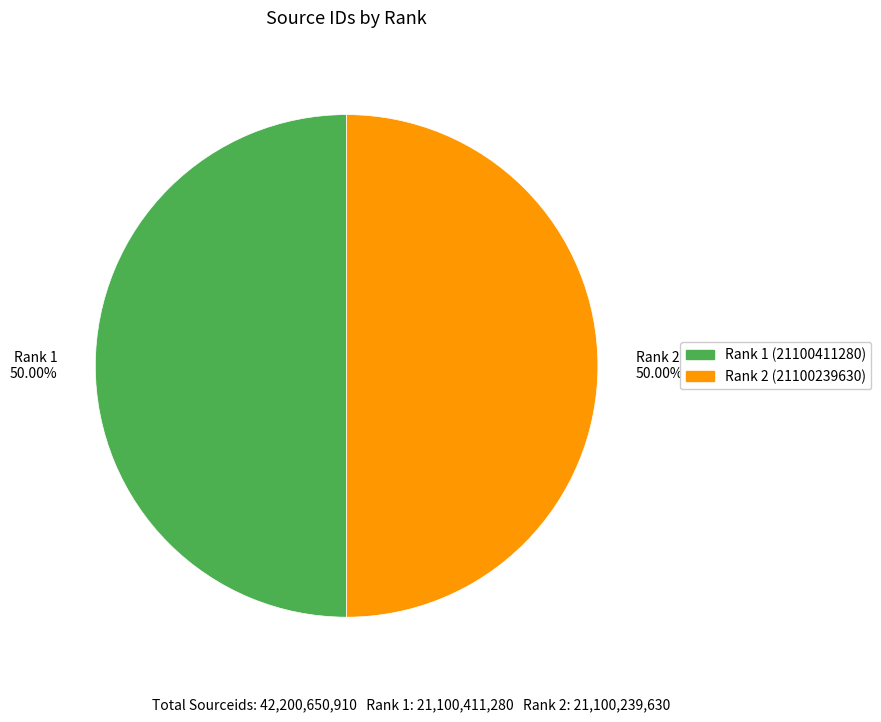

Do Rank 2 (21100239630) and Rank 1 (21100411280) together represent more than half of the pie?

Yes